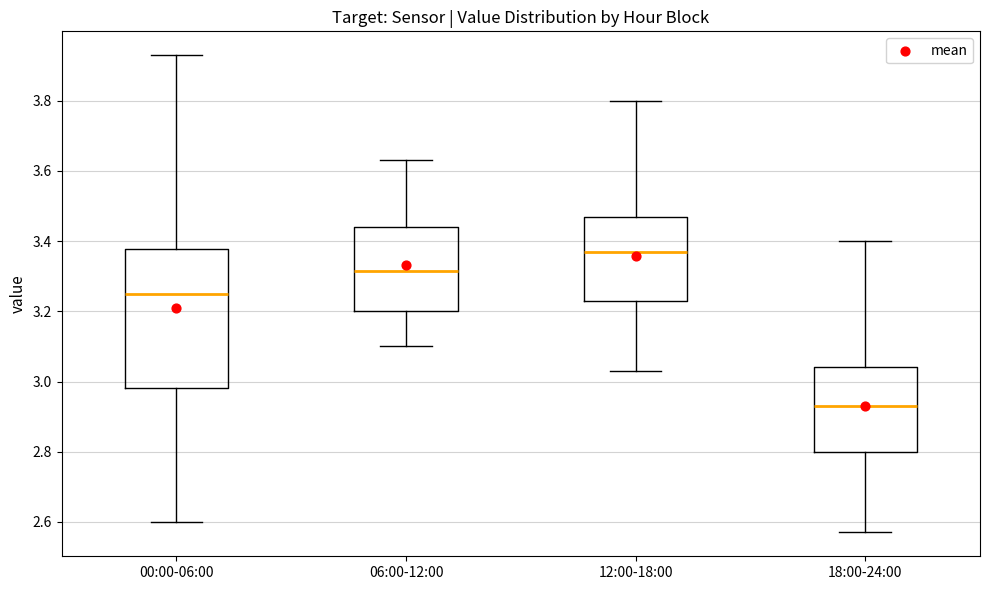

Which box has the highest median line?

12:00-18:00